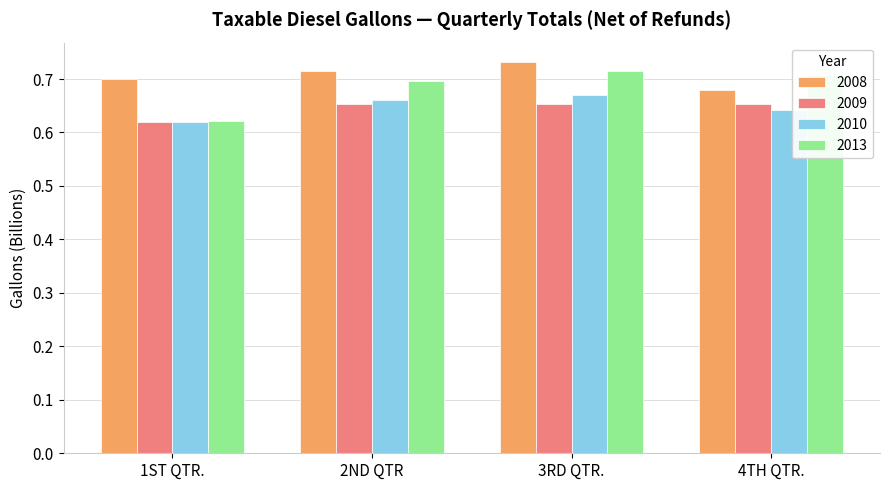

Which category has the highest value across all series?

3RD QTR.